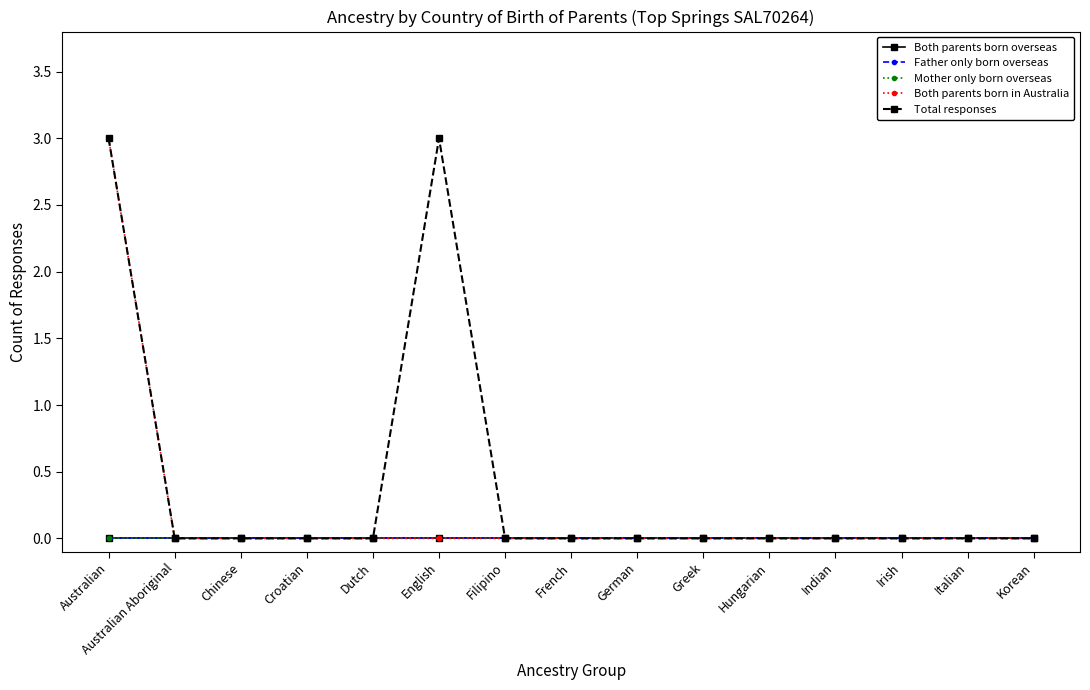

True or false: Both parents born in Australia and Father only born overseas intersect in this chart.

False